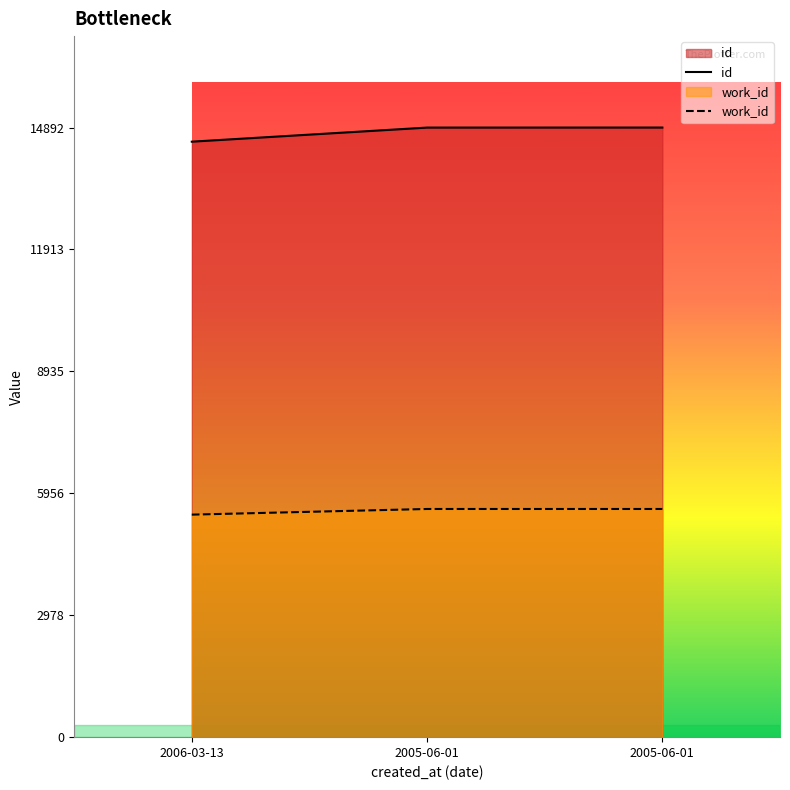

True or false: work_id has a value of 2585 at 2006-03-13.

False